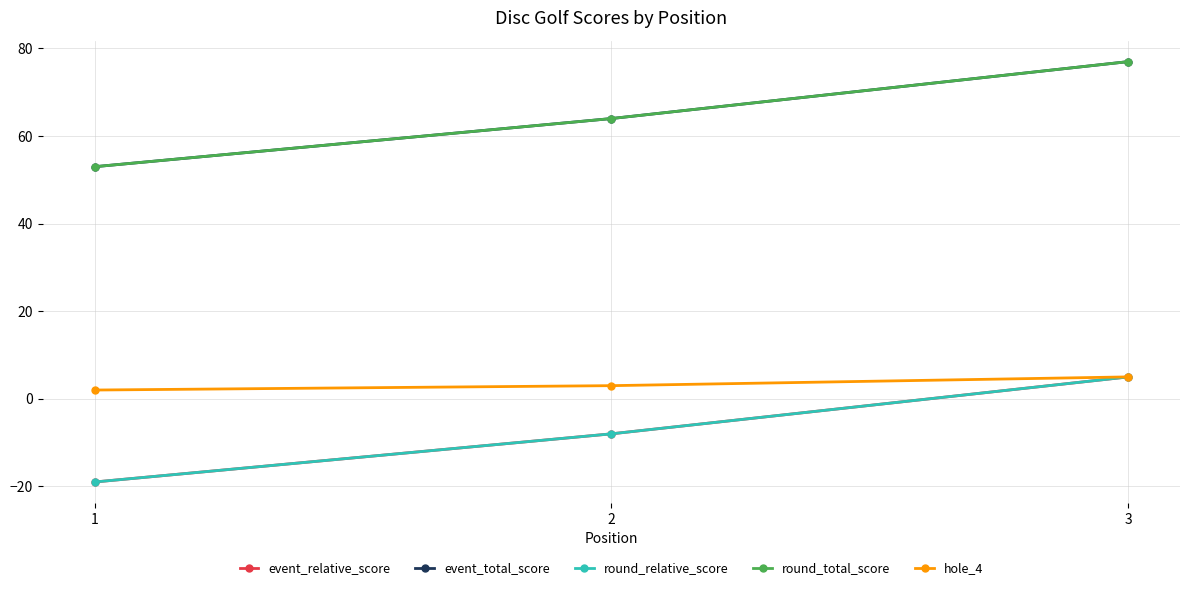

Is this an area chart (filled region under the line)?

No